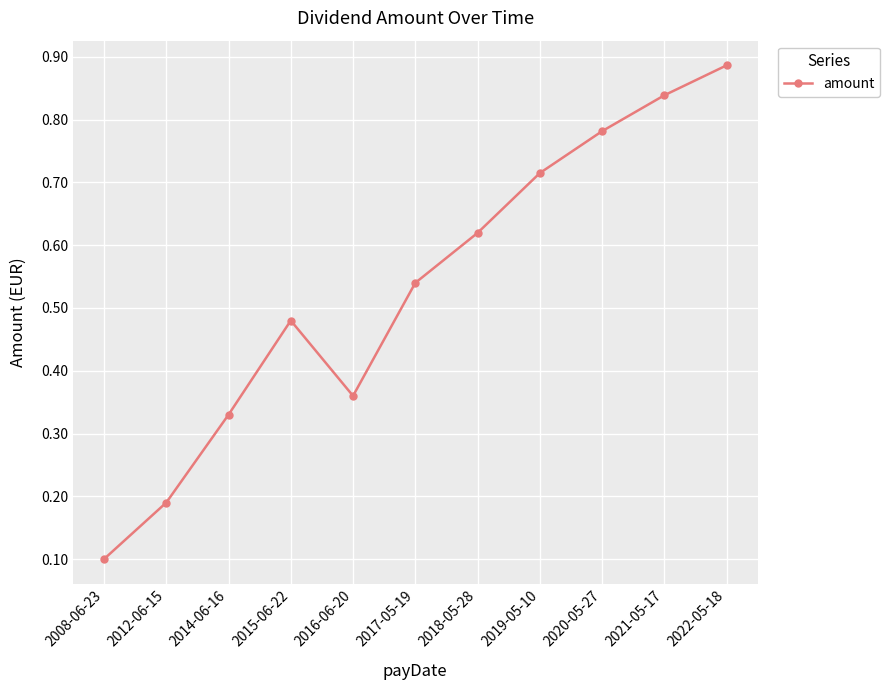

How many interior local peaks (higher than both neighbors) does the data have?

1